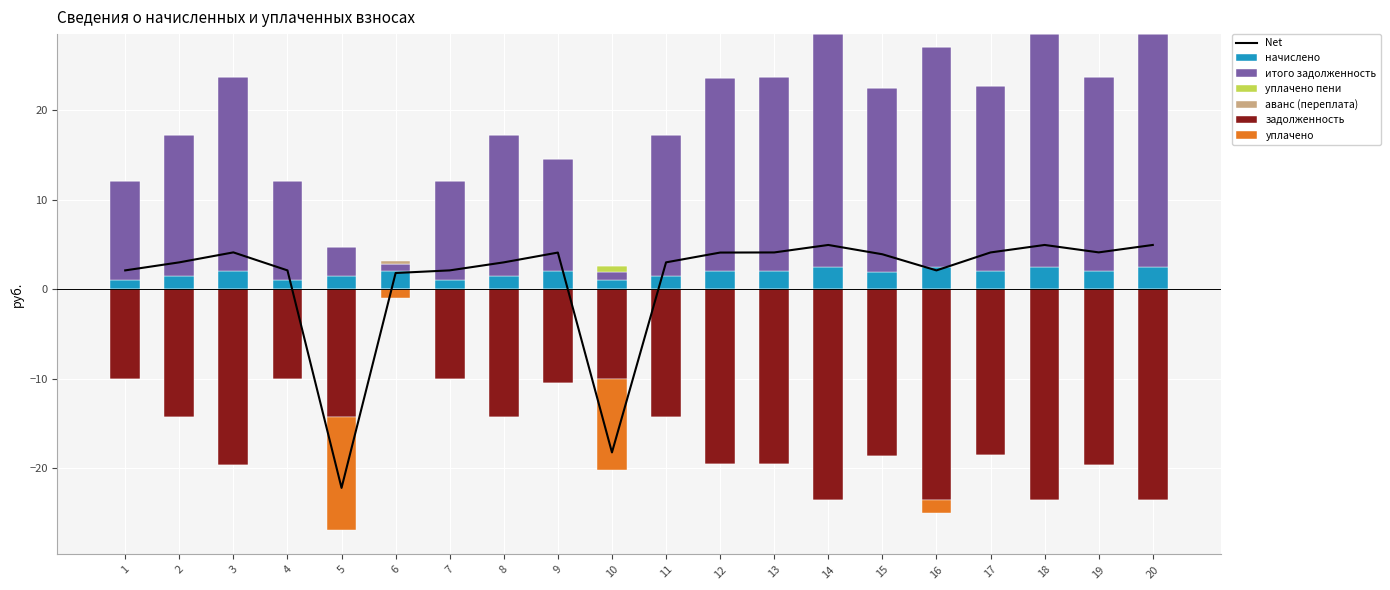

How many categories are shown in the chart?

20